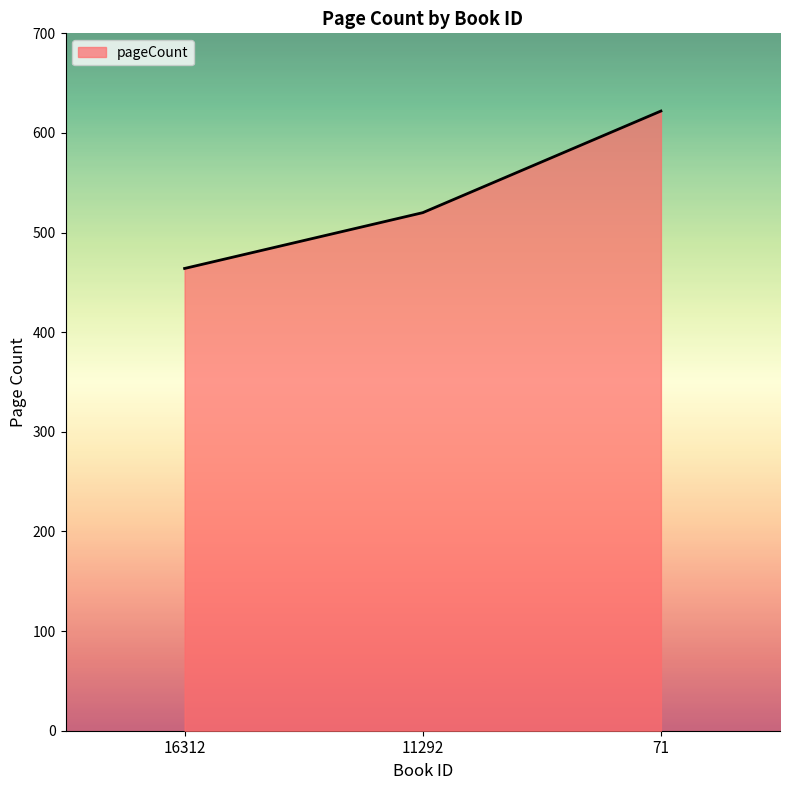

Reading right to left, what are all the values shown in this chart?

622	520	464